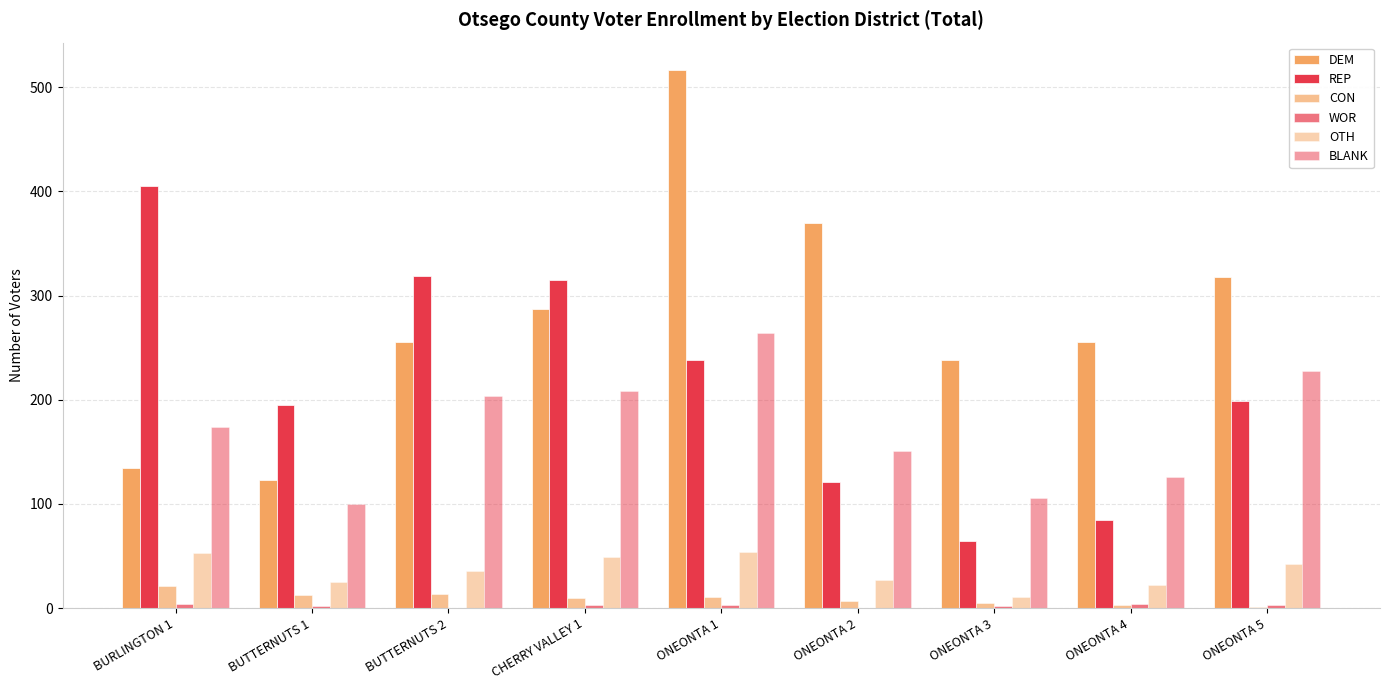

What is the sum of the OTH values at ONEONTA 2 and ONEONTA 1?

81